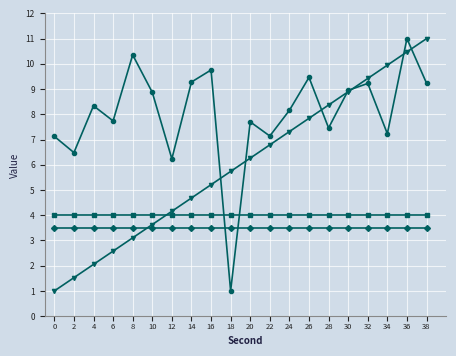

What is the smallest value displayed?

1.0